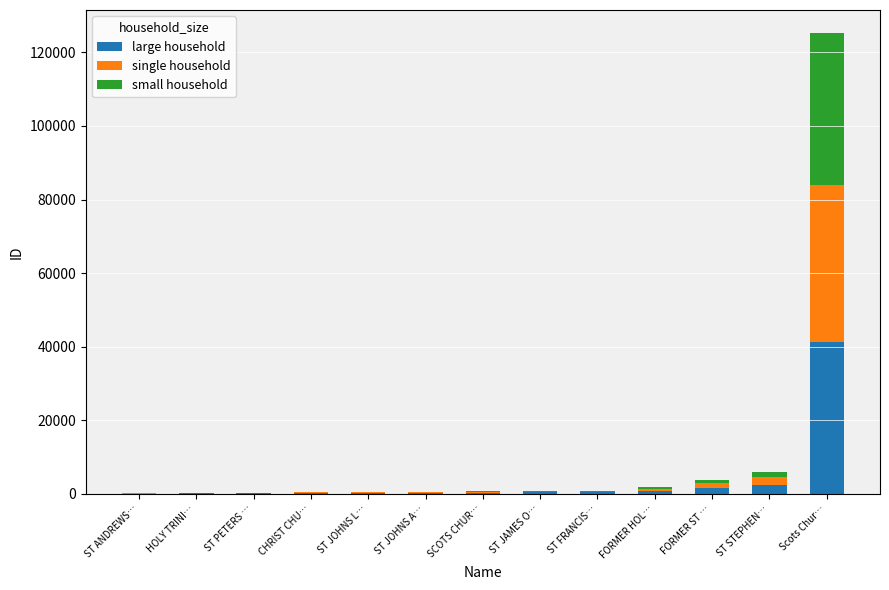

Which category has the highest value in the large household series?

Scots Chur…